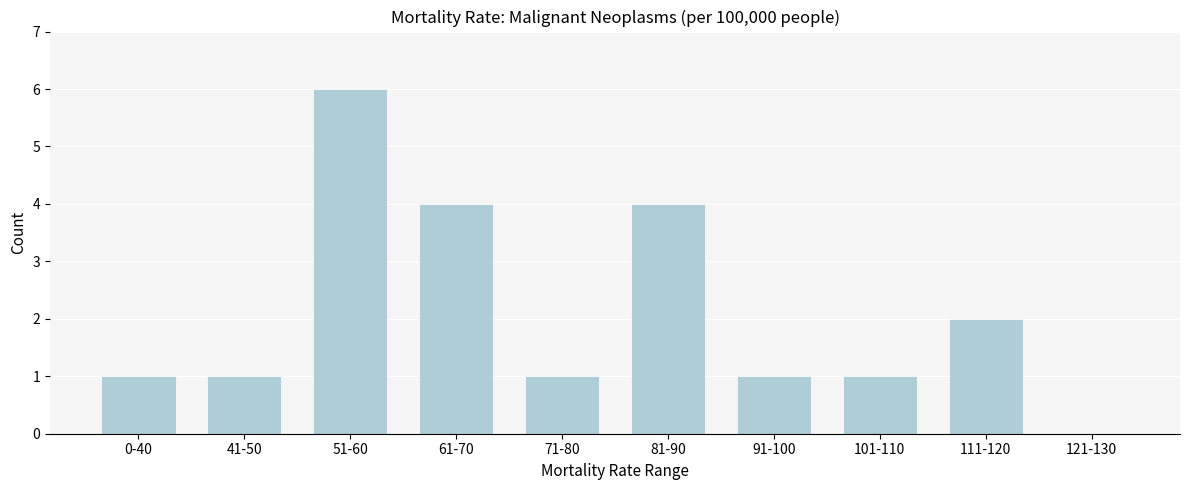

Reading right to left, extract all data points from this chart.

121-130=0	111-120=2	101-110=1	91-100=1	81-90=4	71-80=1	61-70=4	51-60=6	41-50=1	0-40=1